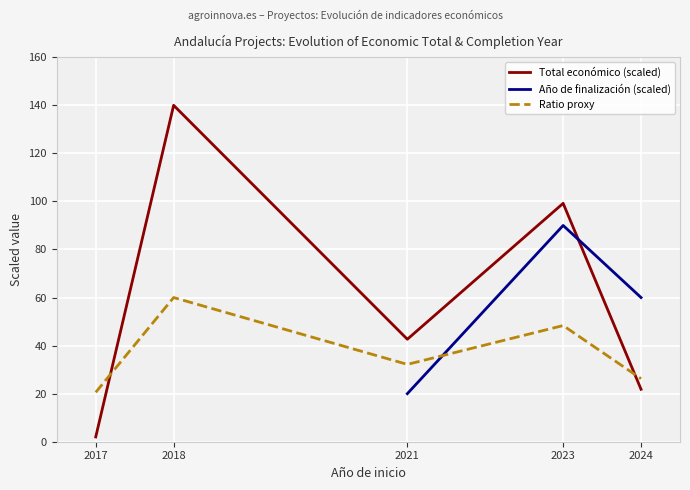

Rank the series by their average value, from highest to lowest.

Total económico (scaled), Año de finalización (scaled), Ratio proxy